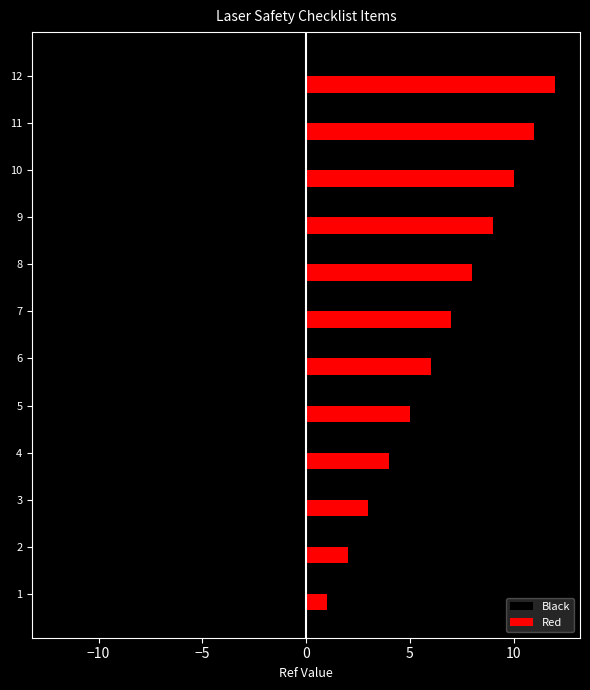

How many data points in Black are above -6?

5